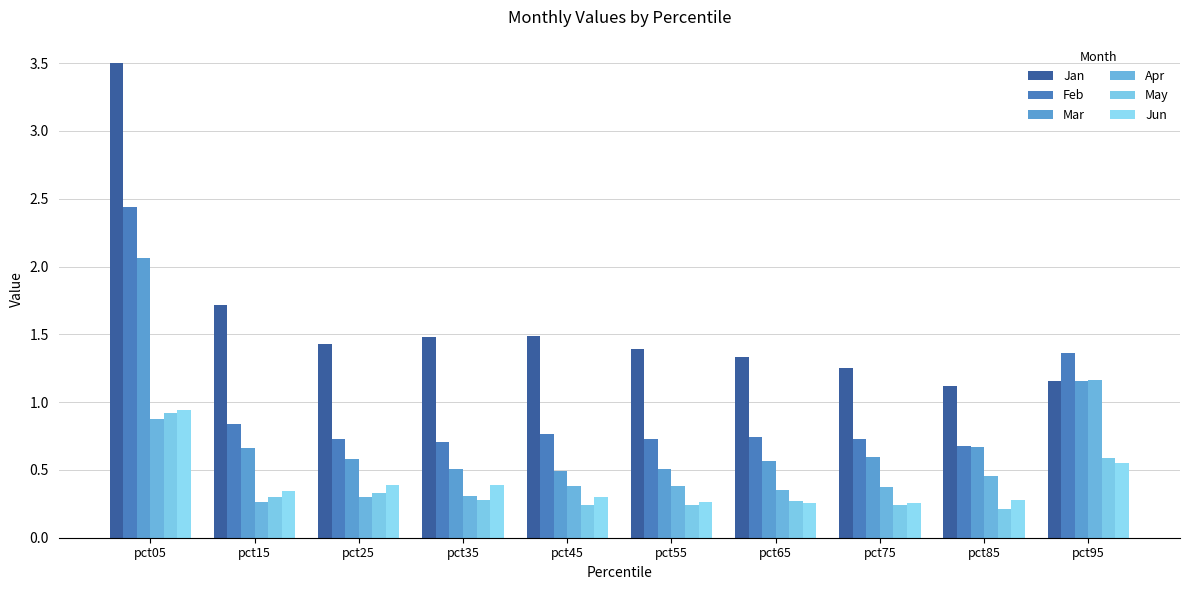

Rank the categories by Jun value from lowest to highest.

pct65, pct75, pct55, pct85, pct45, pct15, pct35, pct25, pct95, pct05